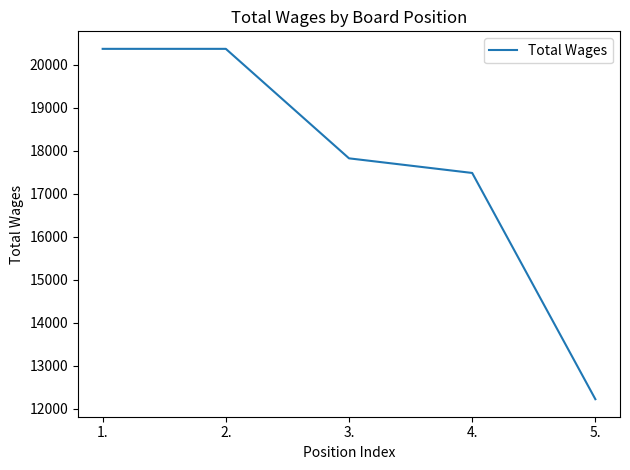

Which category has the lowest value across all series?

5.